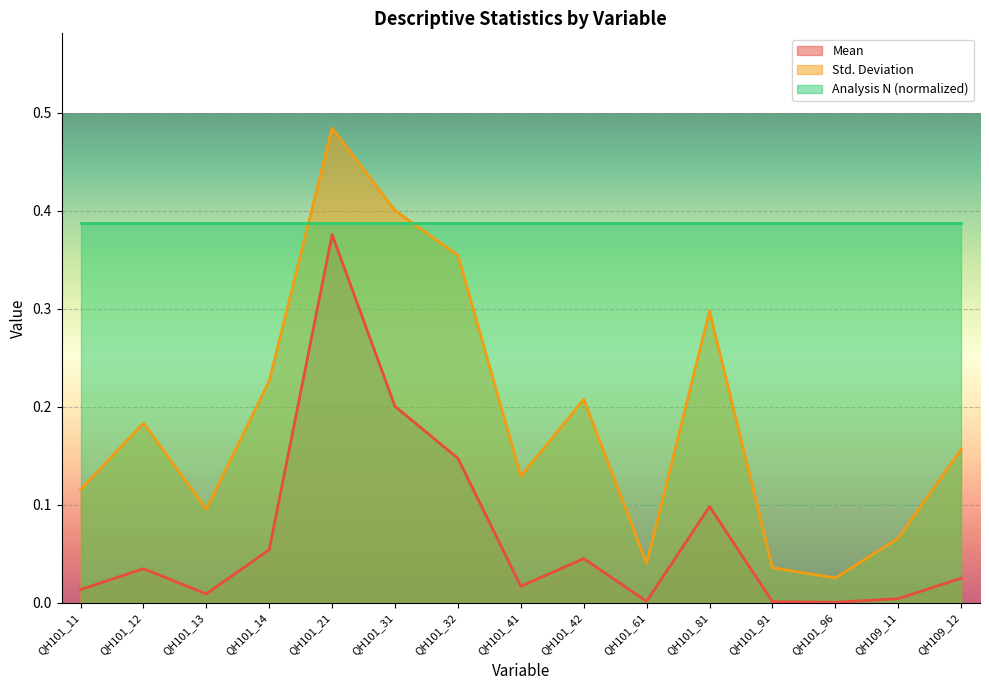

List the series in order of their overall mean, lowest first.

Mean, Std. Deviation, Analysis N (normalized)